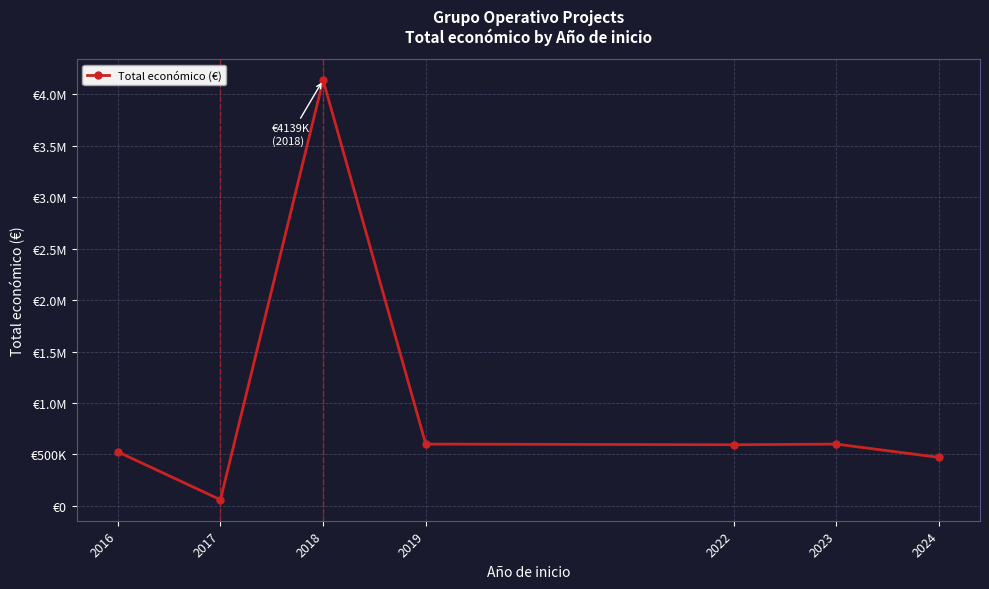

True or false: the data shows 599883.6 at 2023.

True